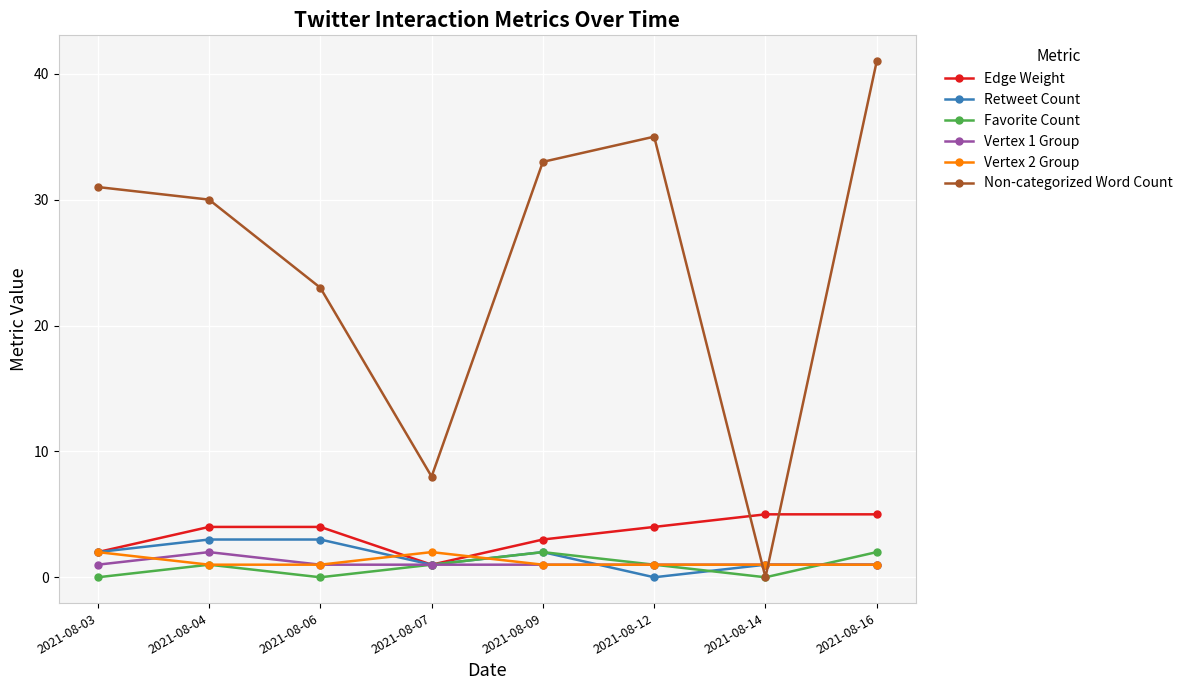

Reading left to right, extract all data points from this chart.

Edge Weight: 2021-08-03=2	2021-08-04=4	2021-08-06=4	2021-08-07=1	2021-08-09=3	2021-08-12=4	2021-08-14=5	2021-08-16=5
Retweet Count: 2021-08-03=2	2021-08-04=3	2021-08-06=3	2021-08-07=1	2021-08-09=2	2021-08-12=0	2021-08-14=1	2021-08-16=1
Favorite Count: 2021-08-03=0	2021-08-04=1	2021-08-06=0	2021-08-07=1	2021-08-09=2	2021-08-12=1	2021-08-14=0	2021-08-16=2
Vertex 1 Group: 2021-08-03=1	2021-08-04=2	2021-08-06=1	2021-08-07=1	2021-08-09=1	2021-08-12=1	2021-08-14=1	2021-08-16=1
Vertex 2 Group: 2021-08-03=2	2021-08-04=1	2021-08-06=1	2021-08-07=2	2021-08-09=1	2021-08-12=1	2021-08-14=1	2021-08-16=1
Non-categorized Word Count: 2021-08-03=31	2021-08-04=30	2021-08-06=23	2021-08-07=8	2021-08-09=33	2021-08-12=35	2021-08-14=0	2021-08-16=41